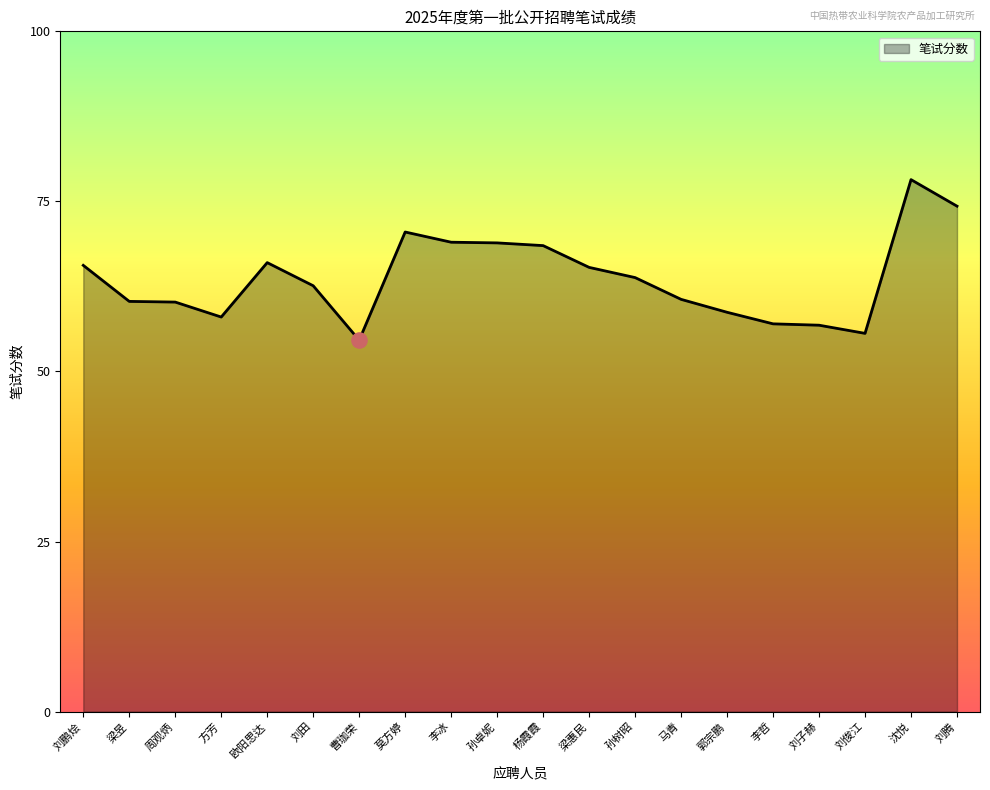

What is the change in value from 李冰 to 马青?

-8.4